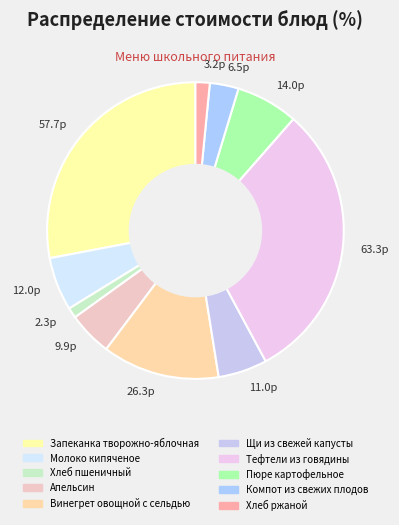

How many slices are in this pie chart?

10